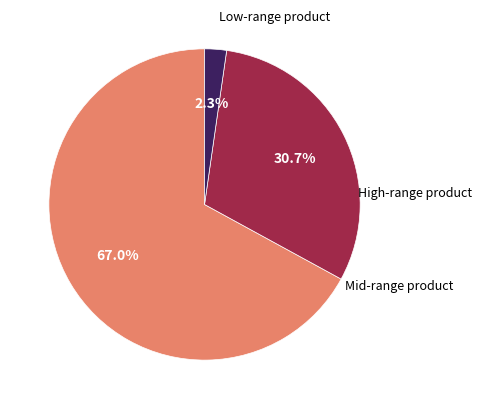

Is there any slice that represents more than half of the pie?

Yes